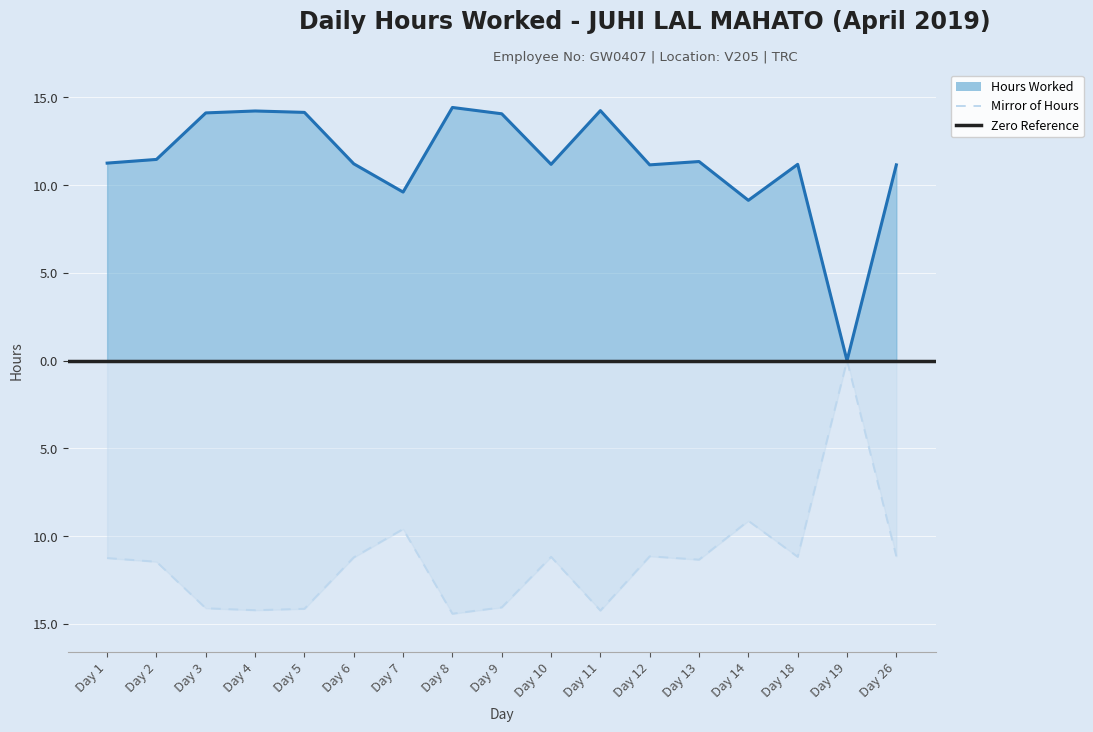

Between Day 1 and Day 4, which is larger?

Day 4